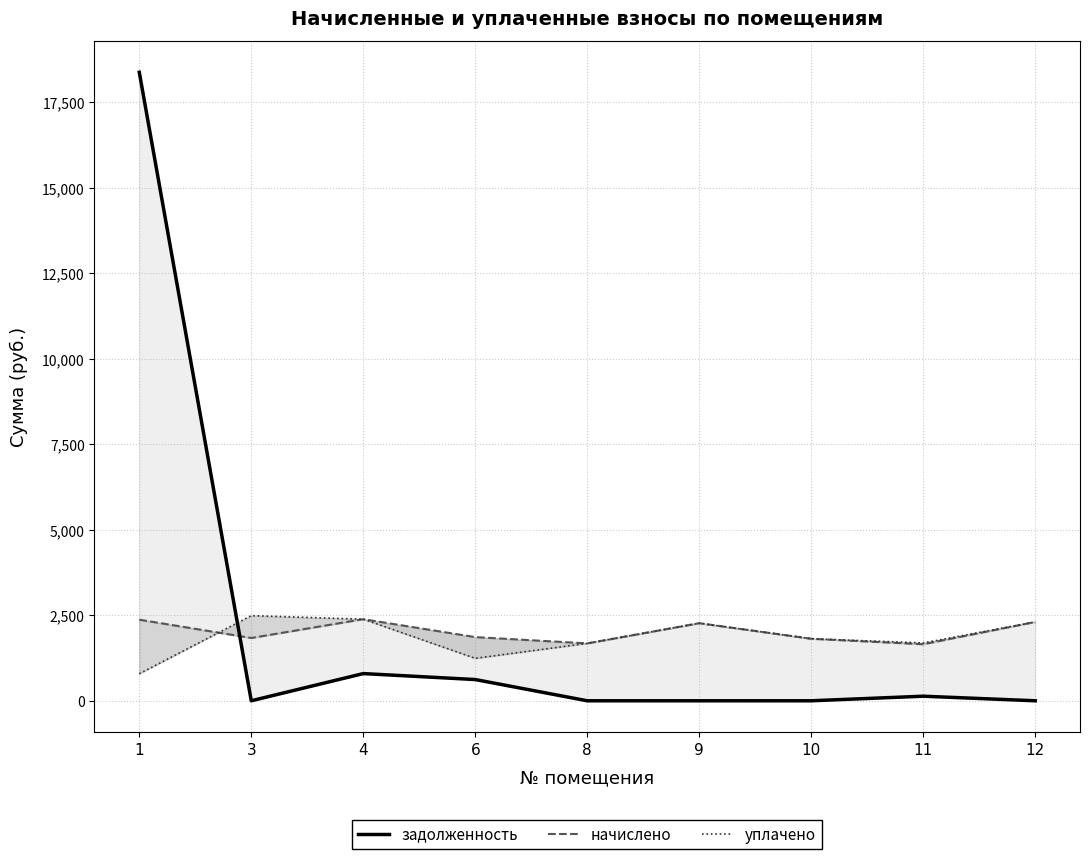

How many values in задолженность are above zero?

4